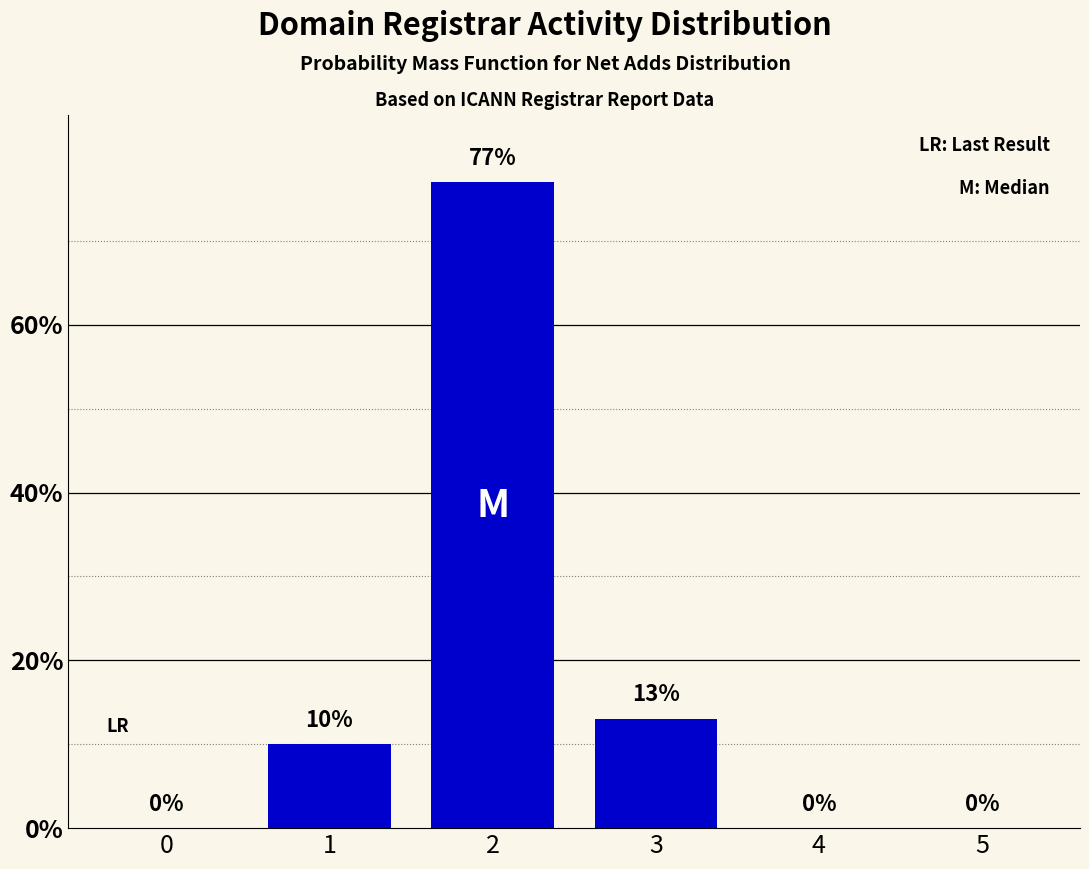

How many values are above zero?

3